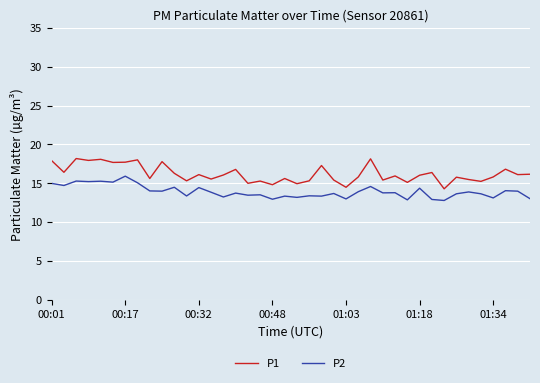

Does the chart have visible grid lines?

Yes